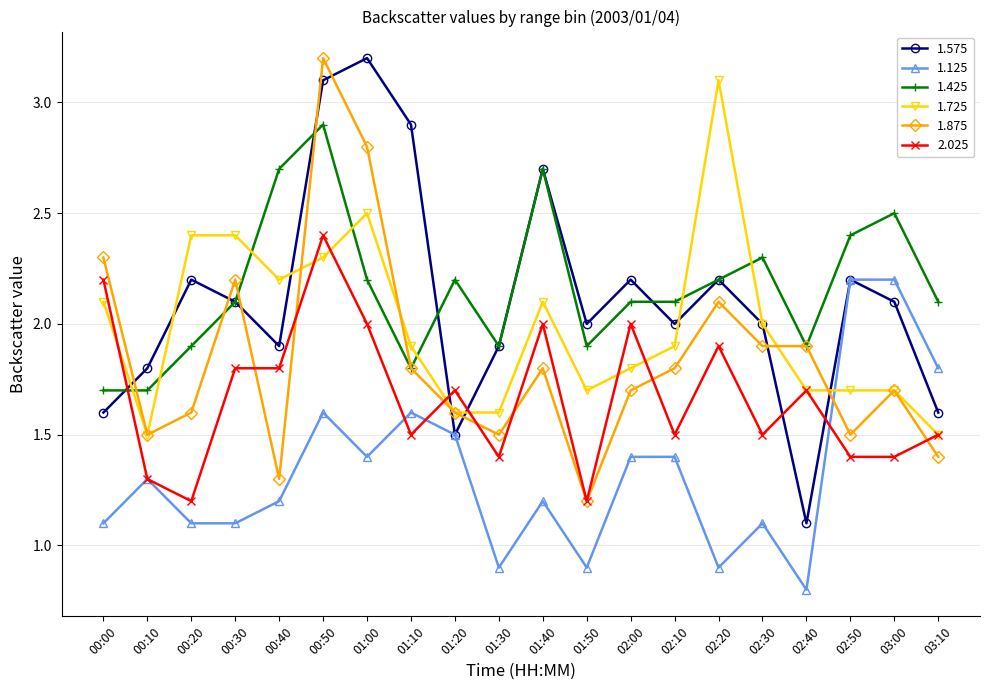

What is the total value across all series at 02:40?

9.1